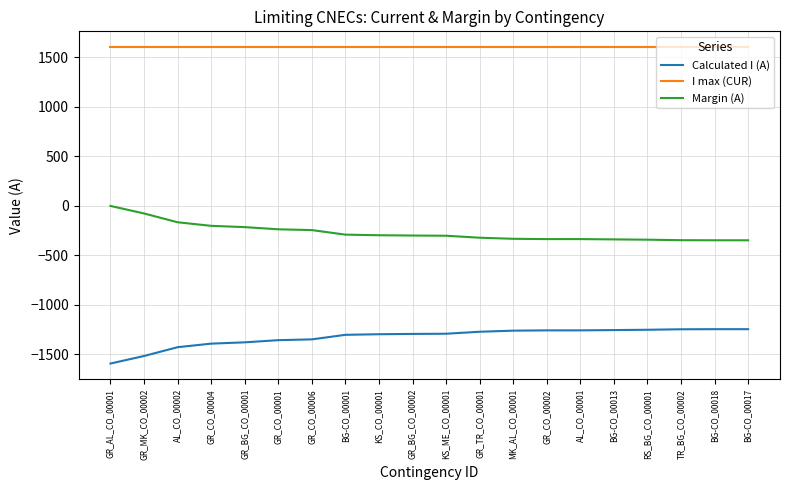

What is the difference between the second highest and second lowest values in the Margin (A) series?

271